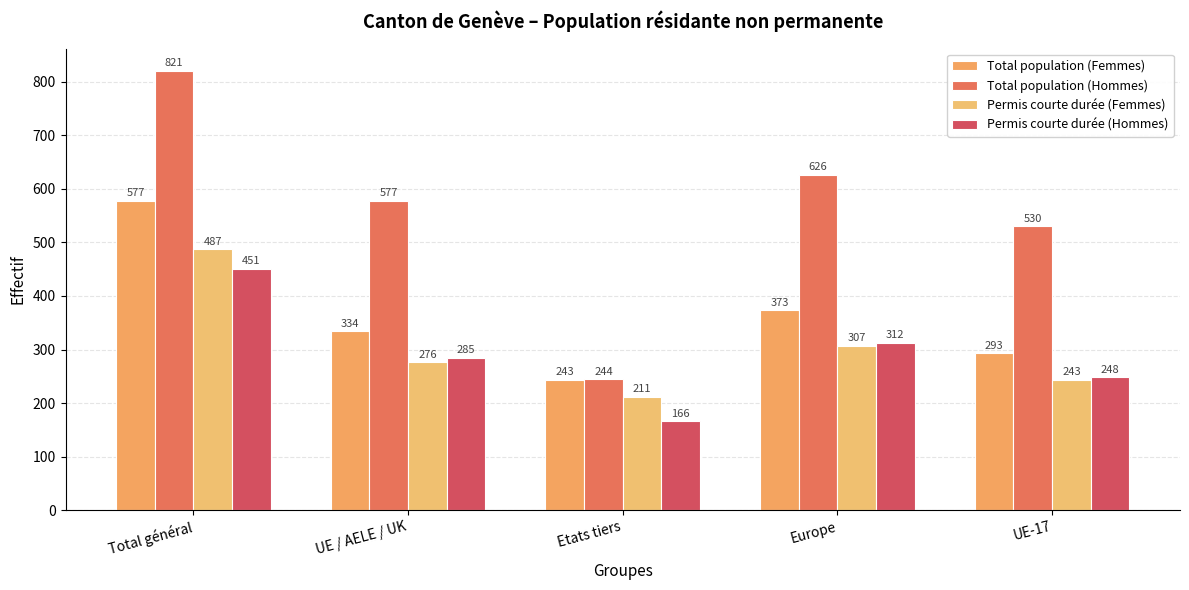

What is the difference between the second highest and minimum values in the Permis courte durée (Hommes) series?

146